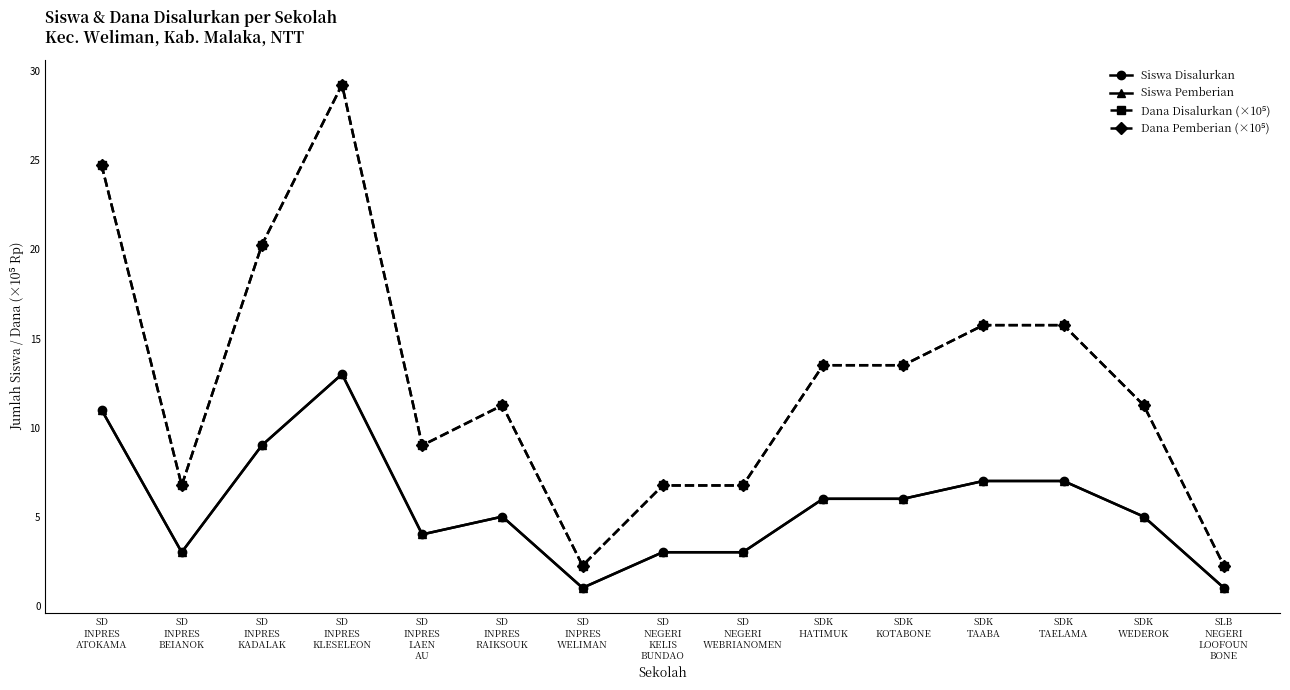

What is the difference between the Dana Pemberian (×10⁵) values at SD
INPRES
ATOKAMA and SDK
HATIMUK?

11.2